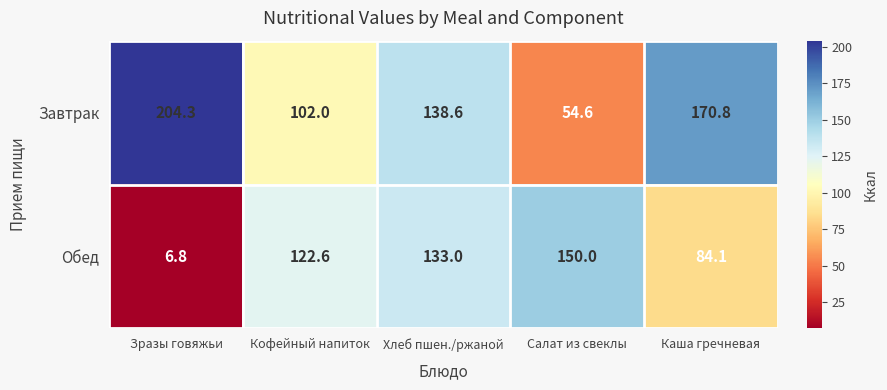

What is the difference between the maximum and minimum values in the Обед series?

143.2